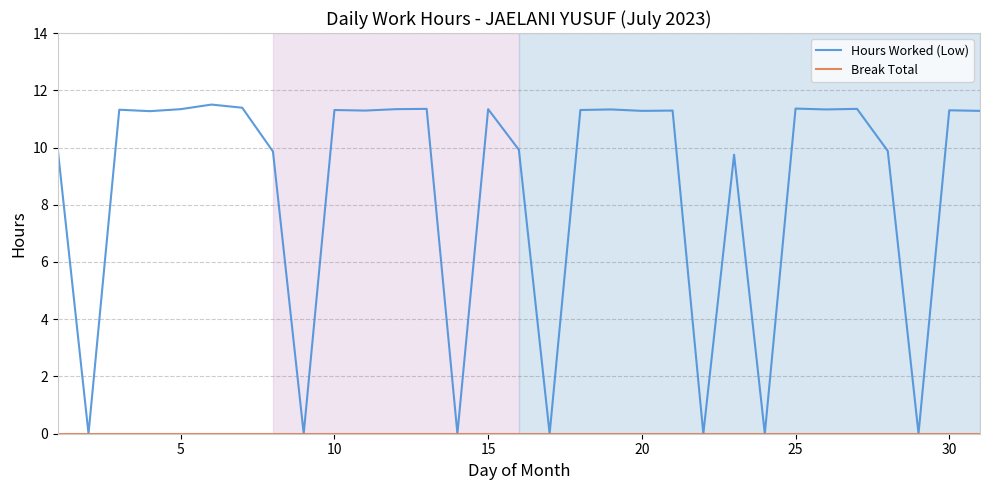

Which series has the widest spread of values?

Hours Worked (Low)